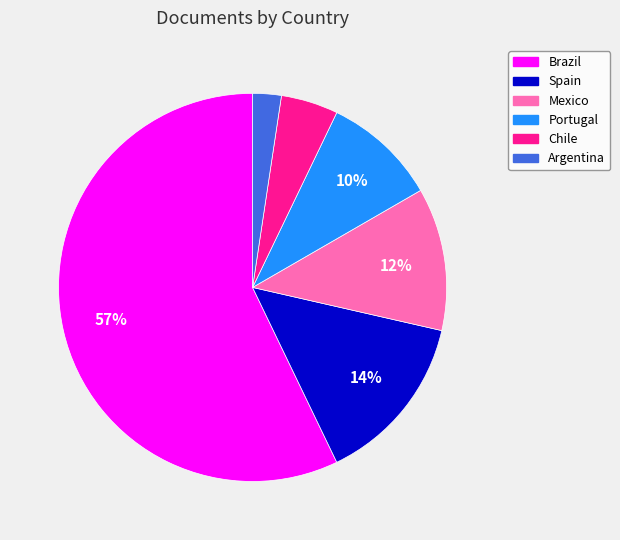

What is the ratio of the value at Portugal to the value at Brazil?

0.2